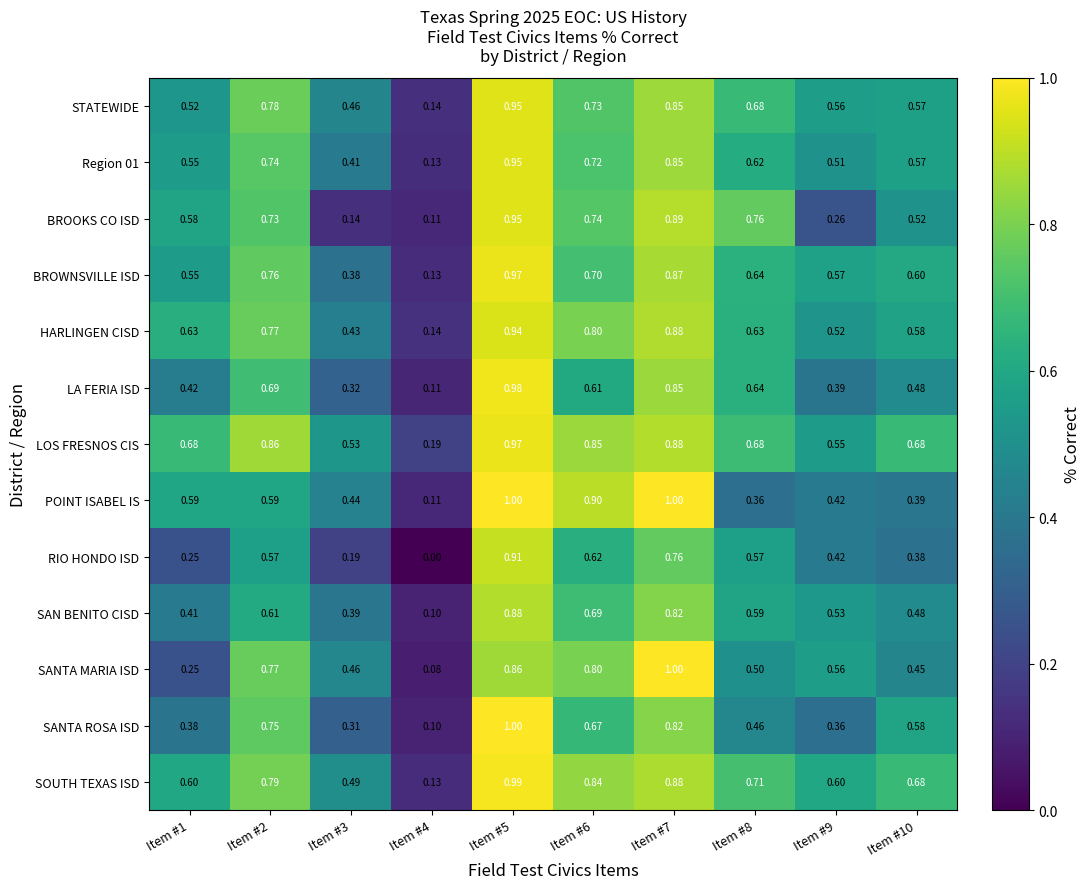

Which series has the widest spread of values?

SANTA MARIA ISD